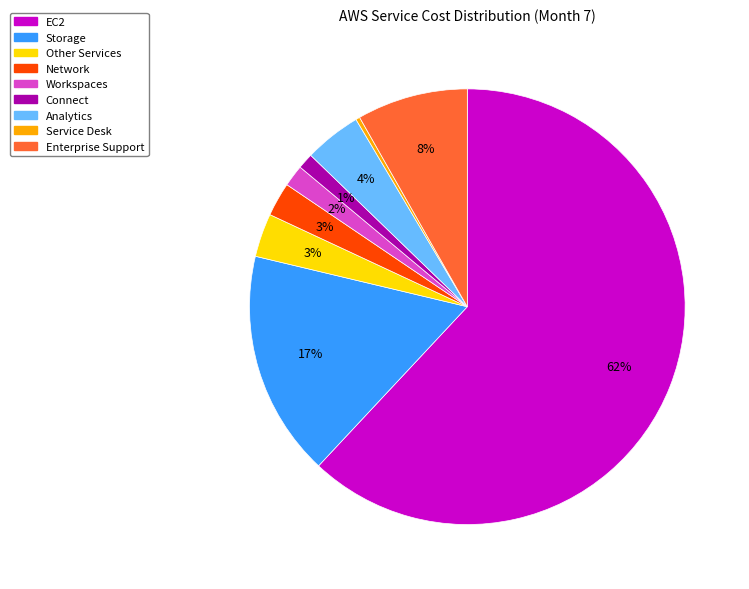

How many segments does this pie chart have?

9